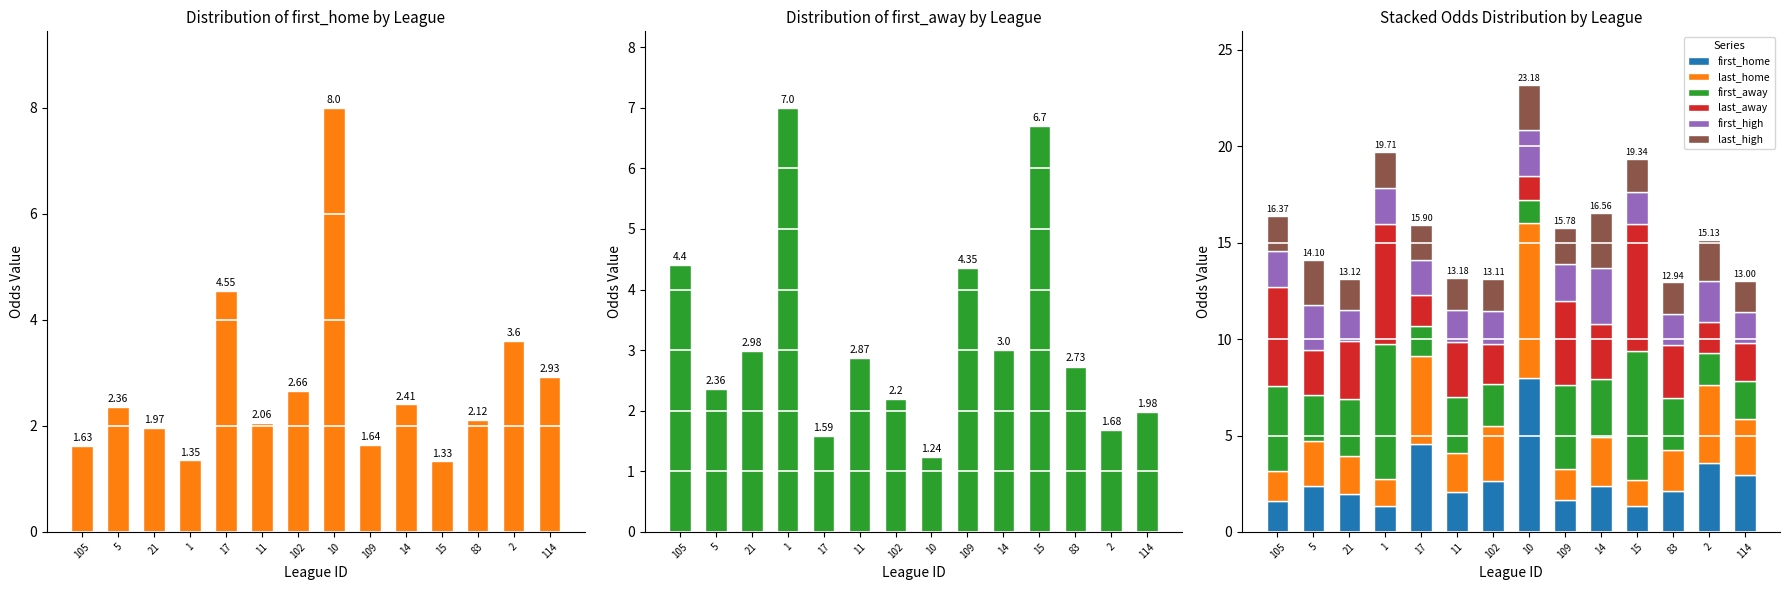

The value of first_high at 15 is 1.7. True or false?

True